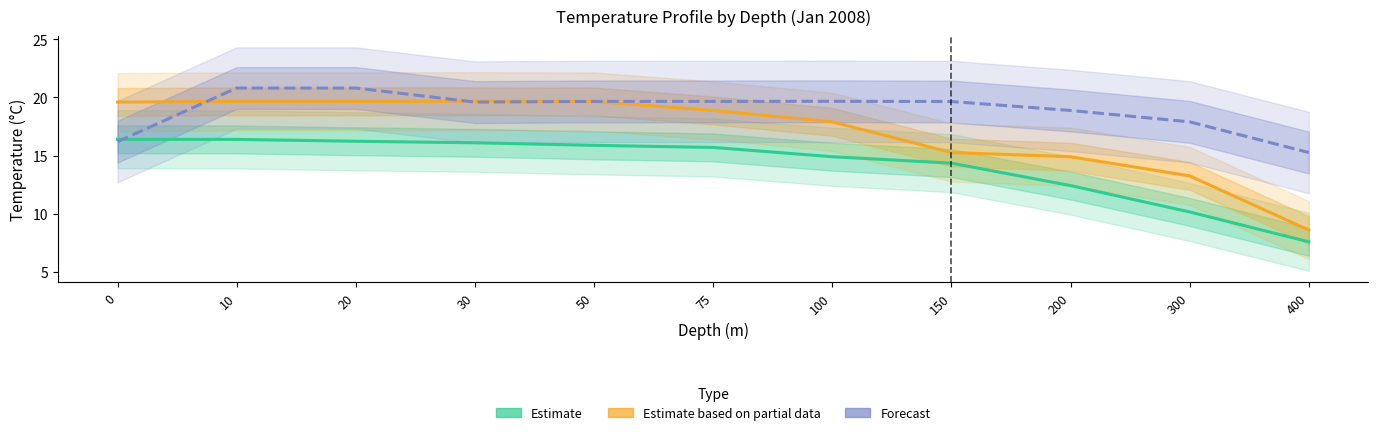

How many lines are shown in the chart?

3